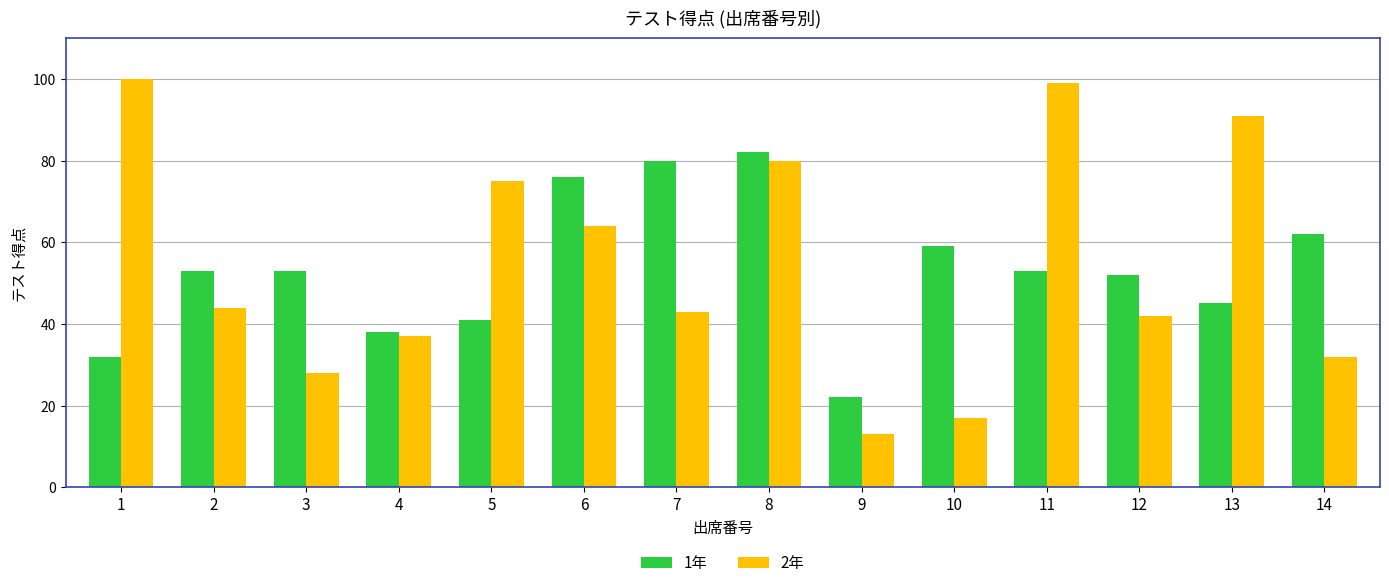

At which label is 1年 closest to 52?

12